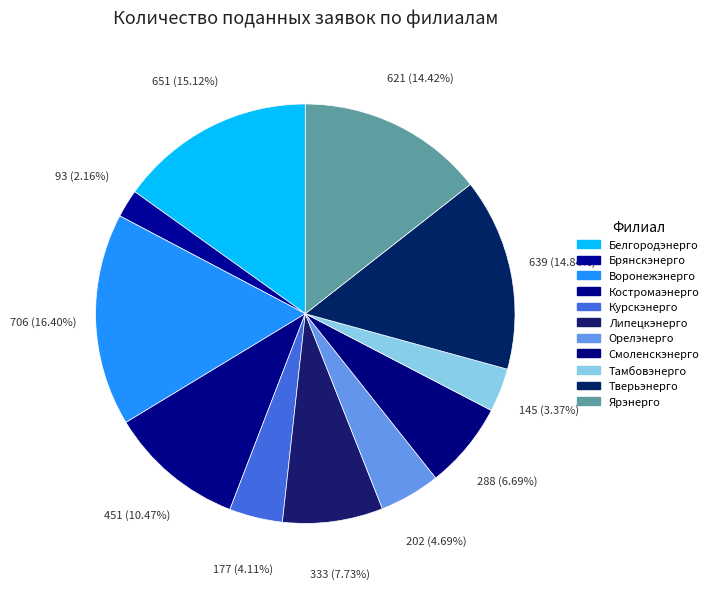

Does Смоленскэнерго represent more than half of the total?

No